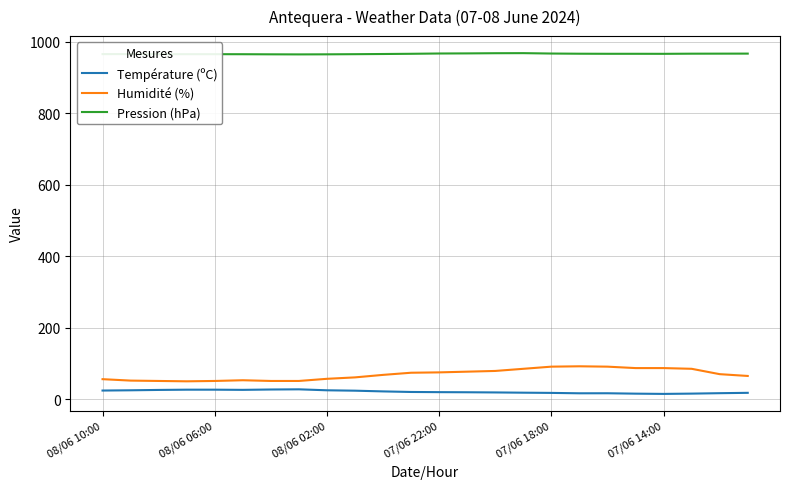

Which series has the widest spread of values?

Humidité (%)